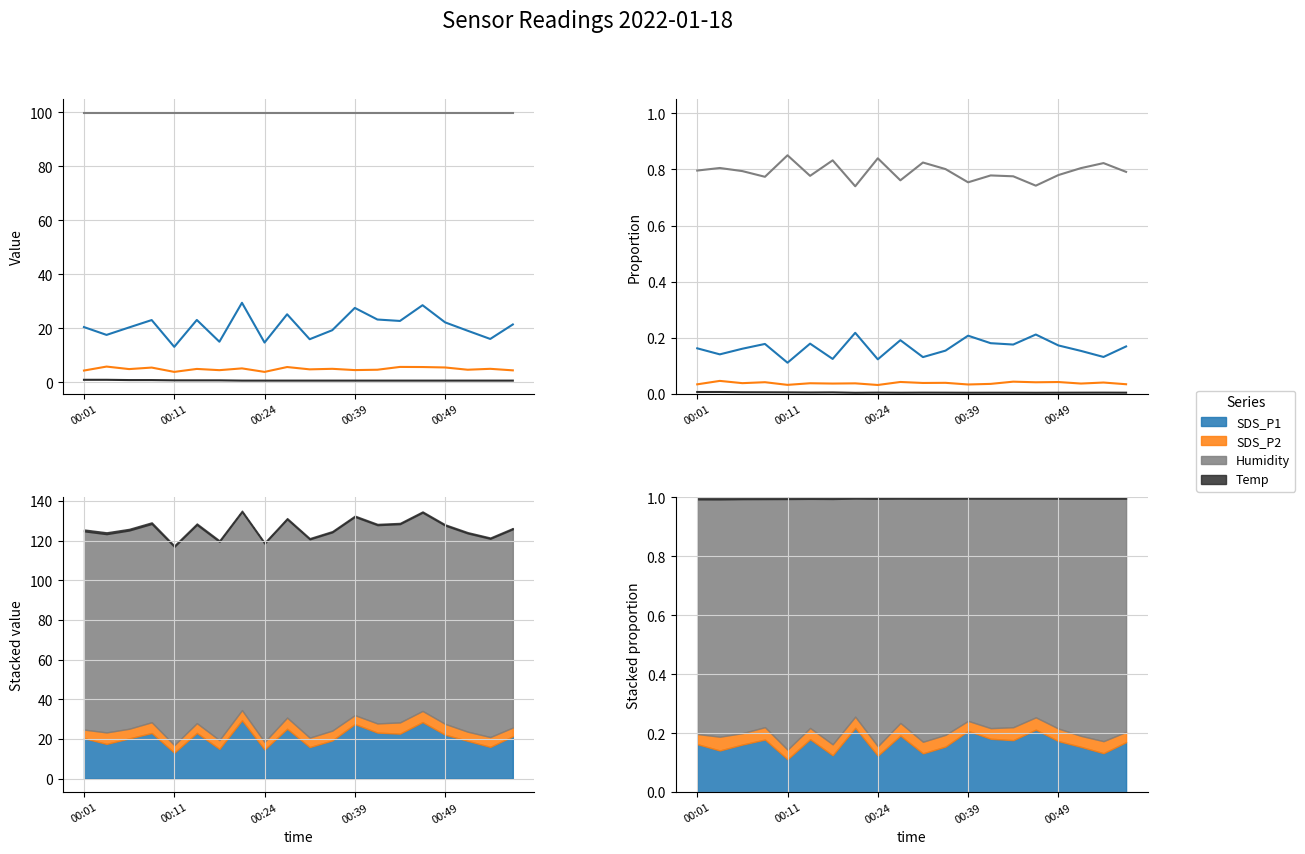

Count the number of categories in the chart.

20